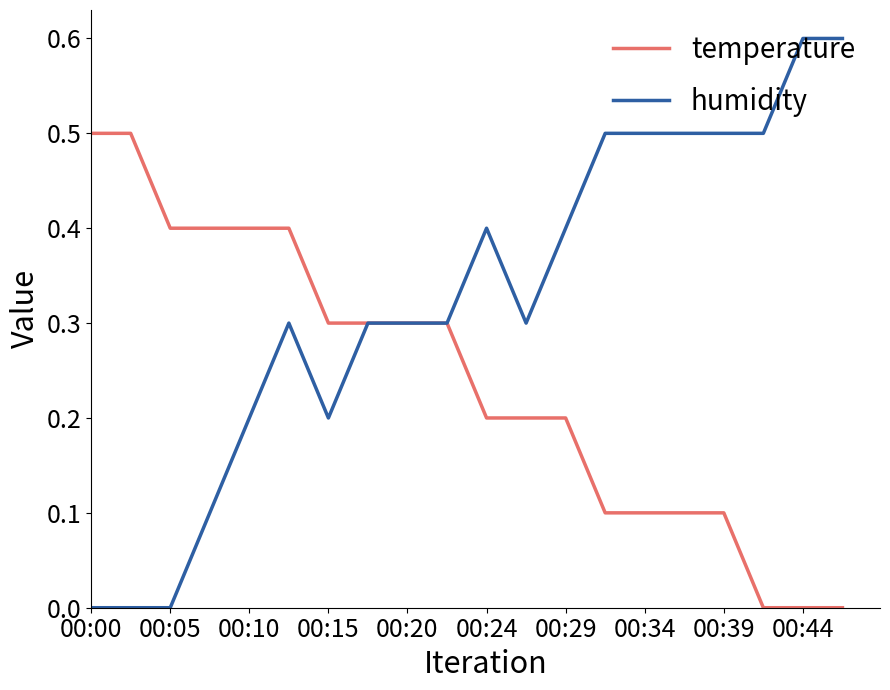

What is the maximum value shown in the chart?

0.6